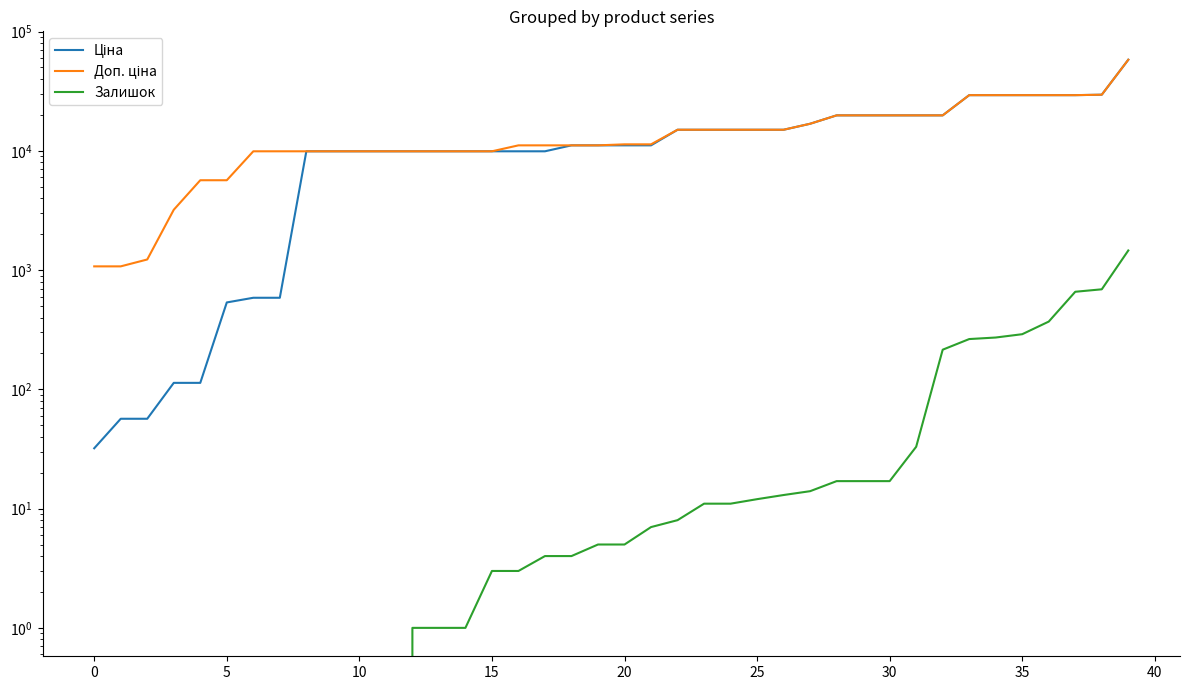

At which label does Залишок first exceed 5?

21